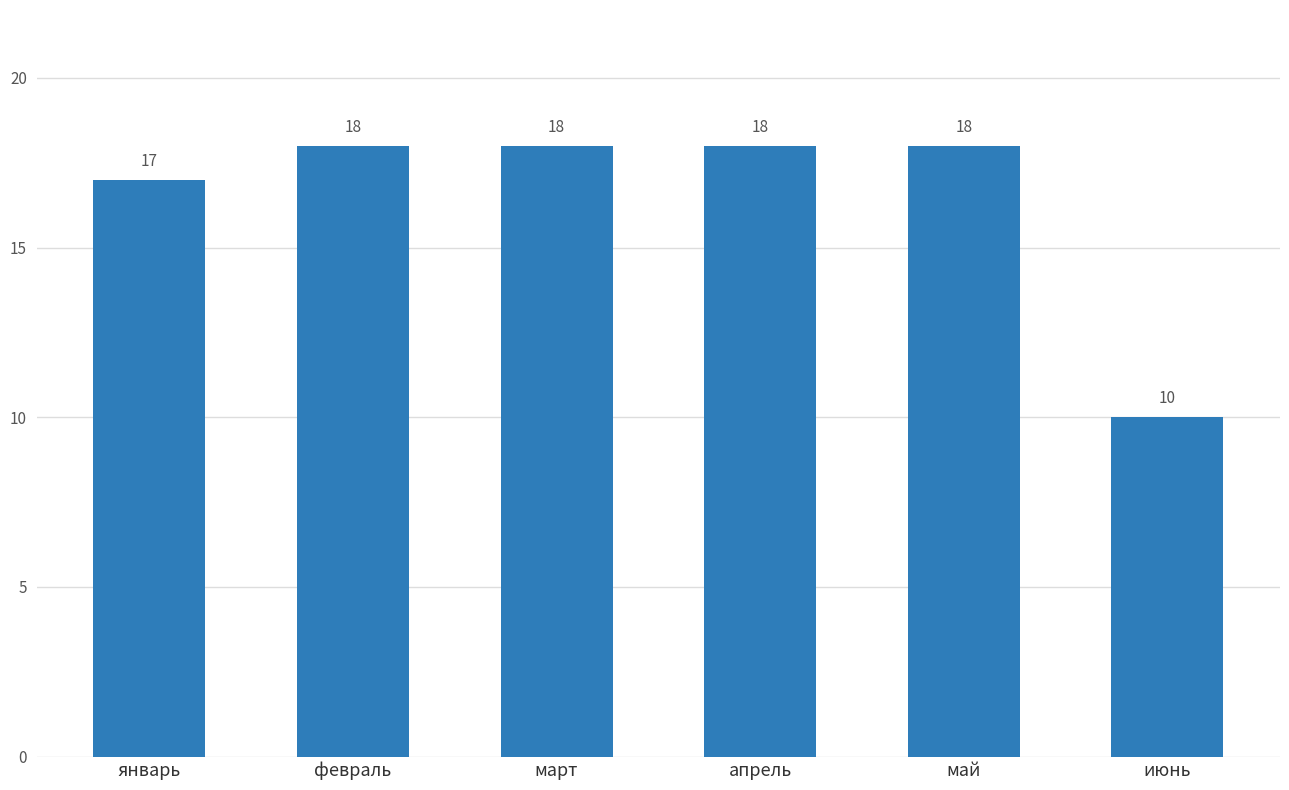

How many series are shown in this chart?

1